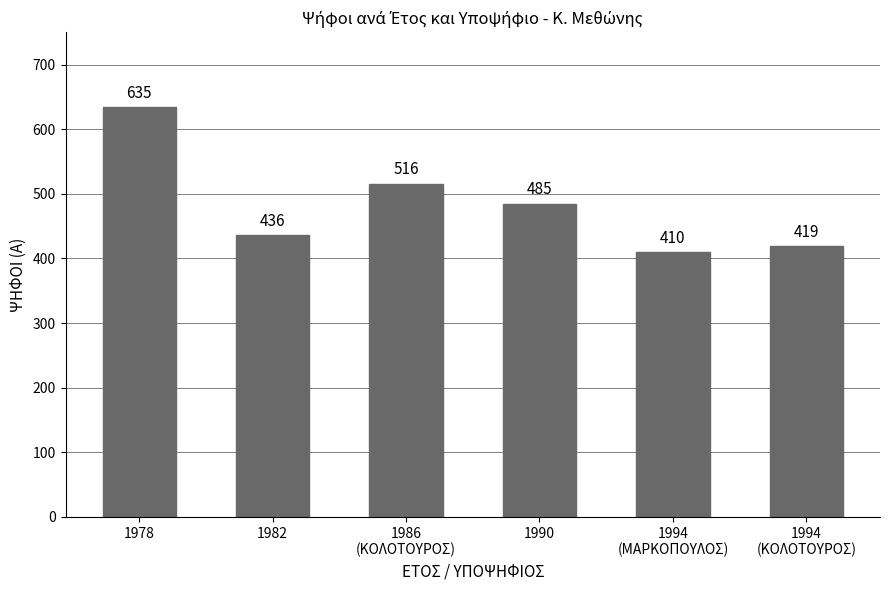

What is the difference between the values at 1982 and 1994
(ΜΑΡΚΟΠΟΥΛΟΣ)?

26